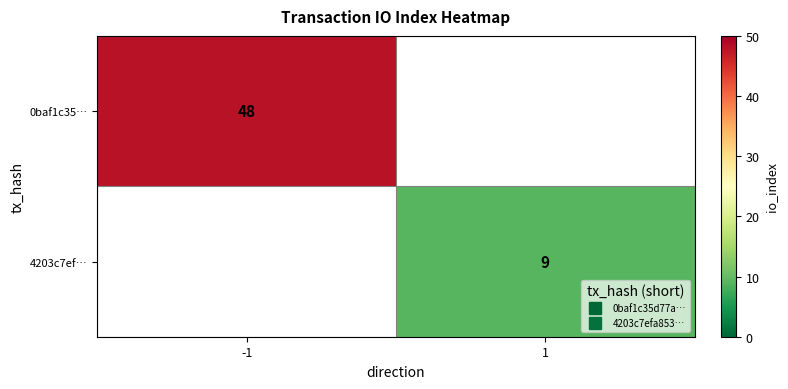

List the series in order of their peak value, highest first.

0baf1c35…, 4203c7ef…